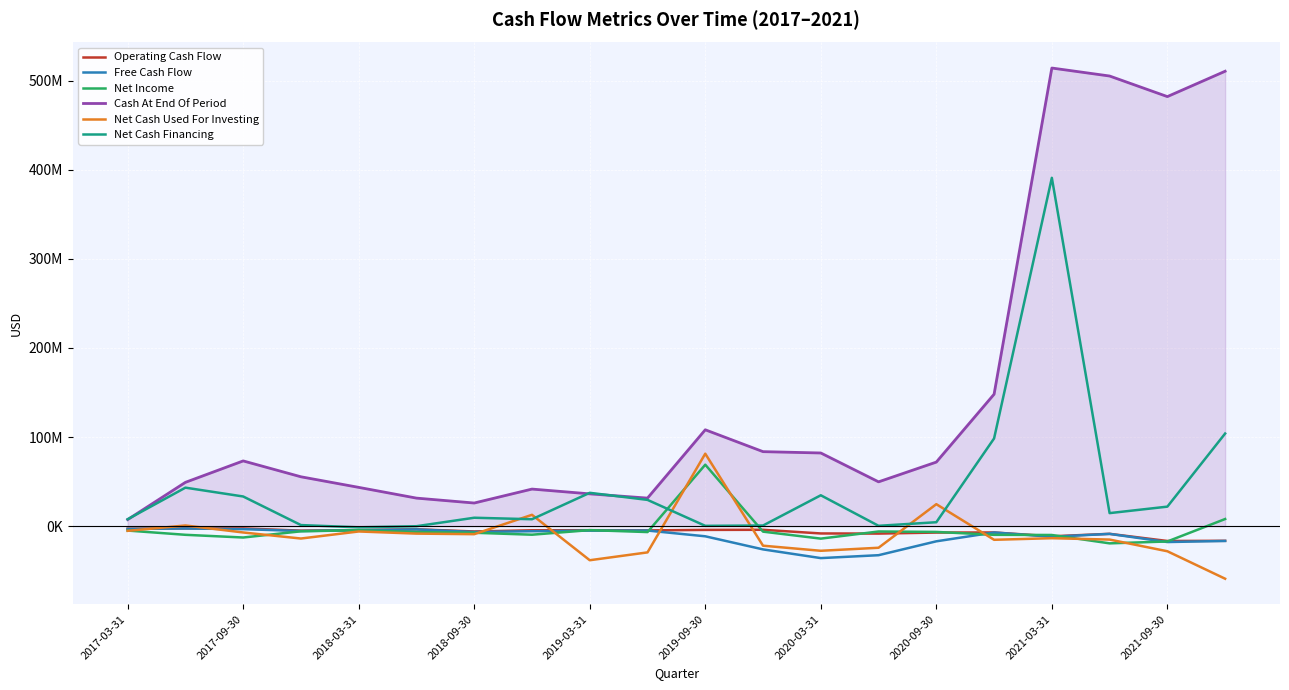

Is this an area chart (filled region under the line)?

Yes